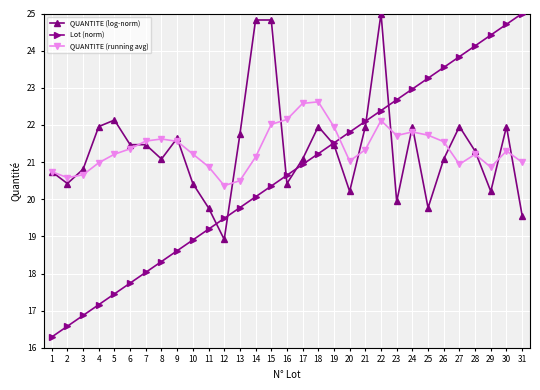

How many distinct data groups are displayed?

3